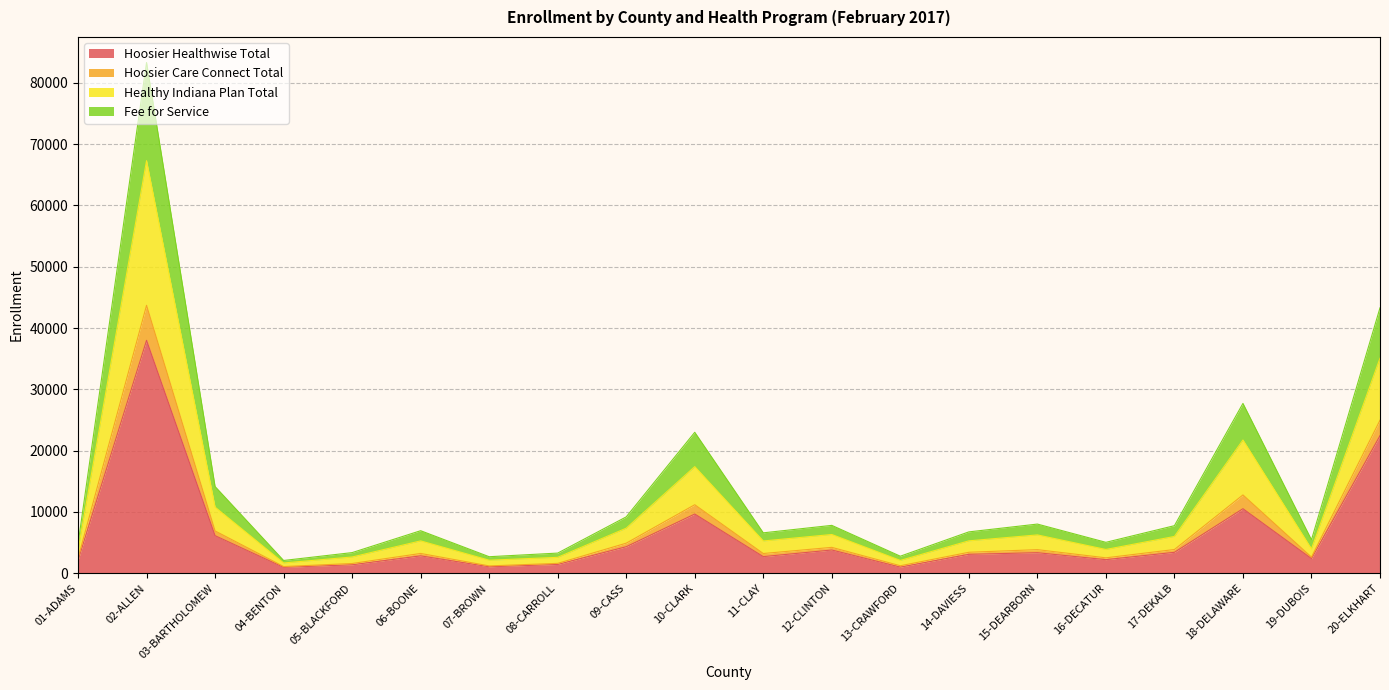

Where is the first local minimum for Hoosier Healthwise Total?

04-BENTON